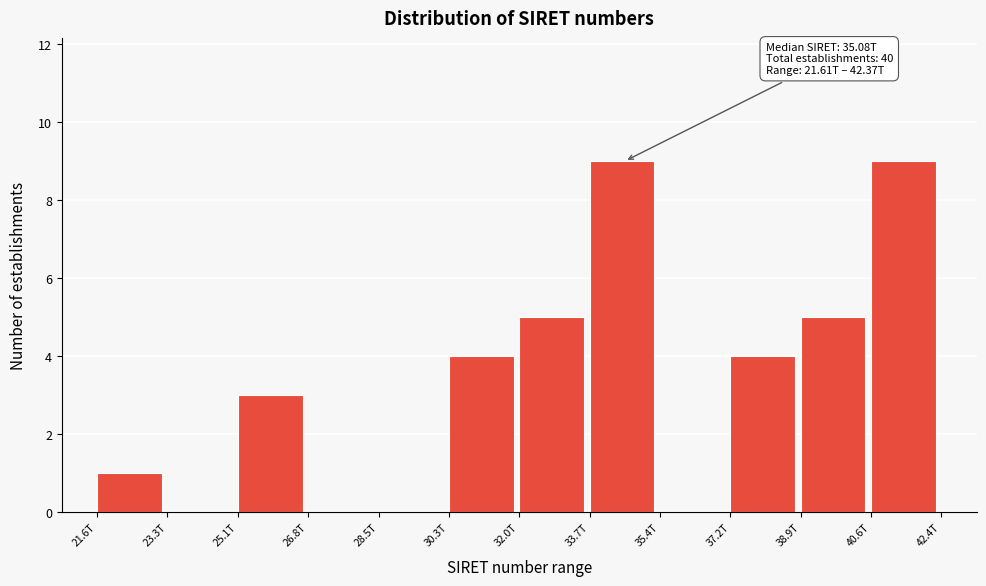

Reading right to left, list all the values displayed in this chart.

40.6T=9	38.9T=5	37.2T=4	35.4T=0	33.7T=9	32.0T=5	30.3T=4	28.5T=0	26.8T=0	25.1T=3	23.3T=0	21.6T=1